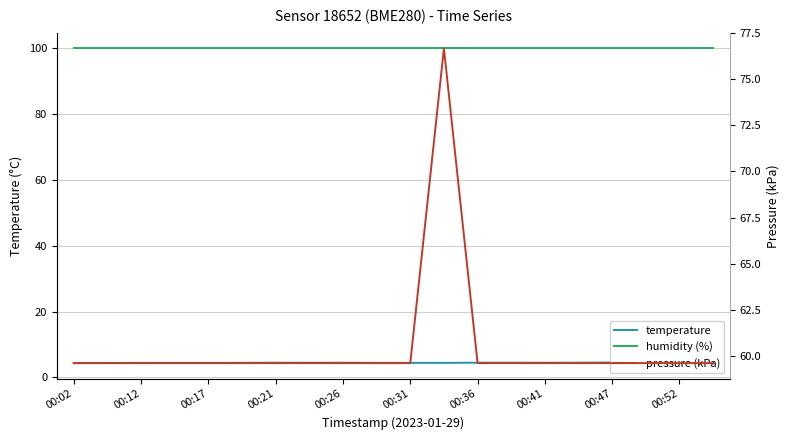

At which category does temperature reach its first local peak?

00:12